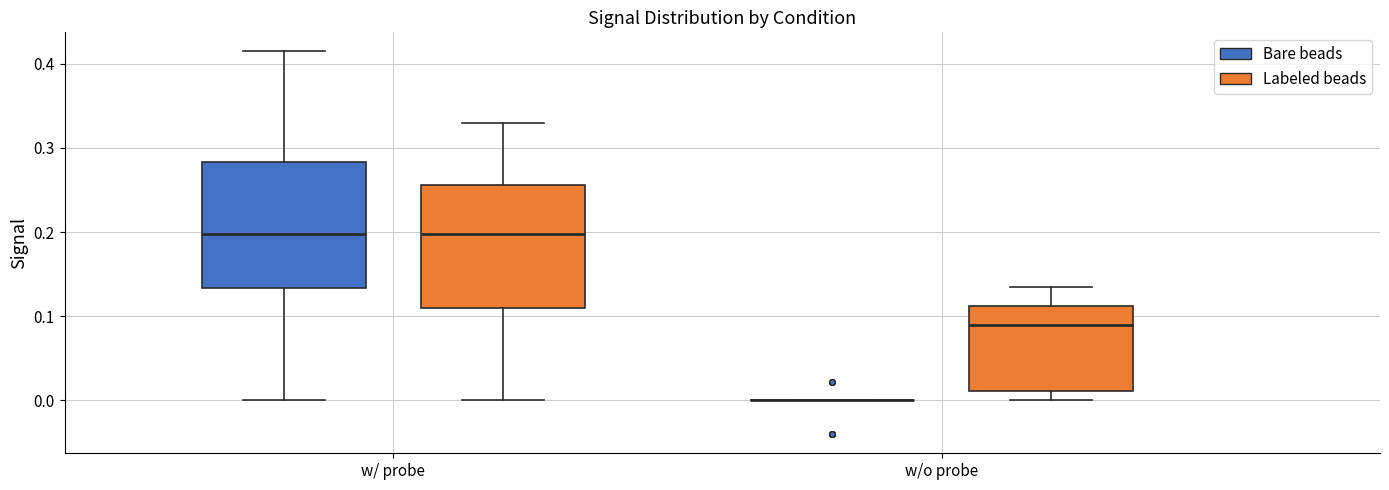

Reading left to right, read every box against the y-axis: the position of its median line, the range the box covers, and the ends of its whiskers. The values are not printed on the chart, so give them approximately, as read against the axis.

w/ probe (Bare beads): median 0.20, box 0.13 to 0.28, whiskers 0.00 to 0.41
w/ probe (Labeled beads): median 0.20, box 0.11 to 0.26, whiskers 0.00 to 0.33
w/o probe (Bare beads): box collapsed to a line at 0.00, whiskers 0.00 to 0.00
w/o probe (Labeled beads): median 0.09, box 0.01 to 0.11, whiskers 0.00 to 0.13